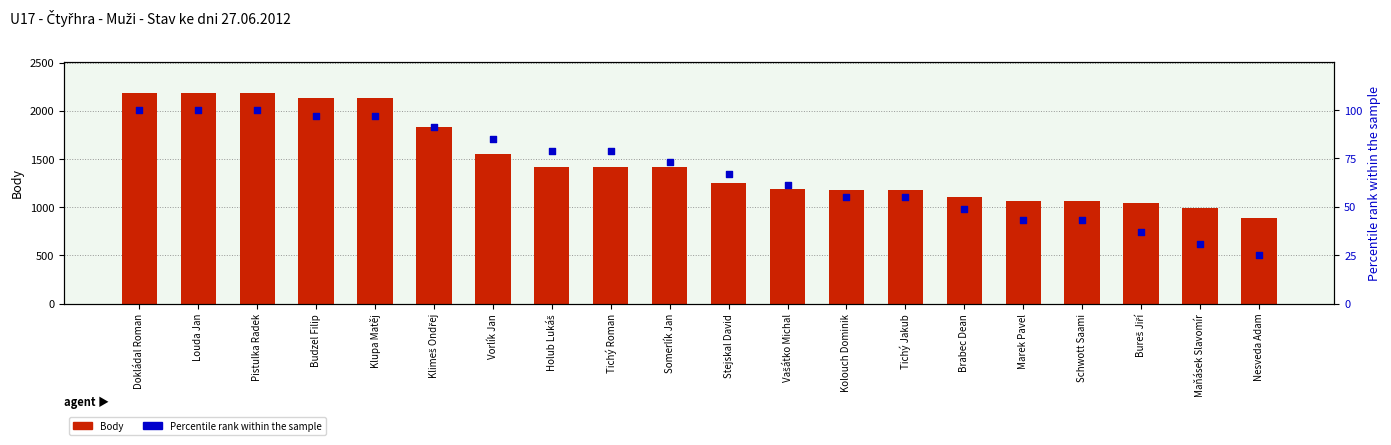

Which series has the largest Y range (max minus min)?

Body